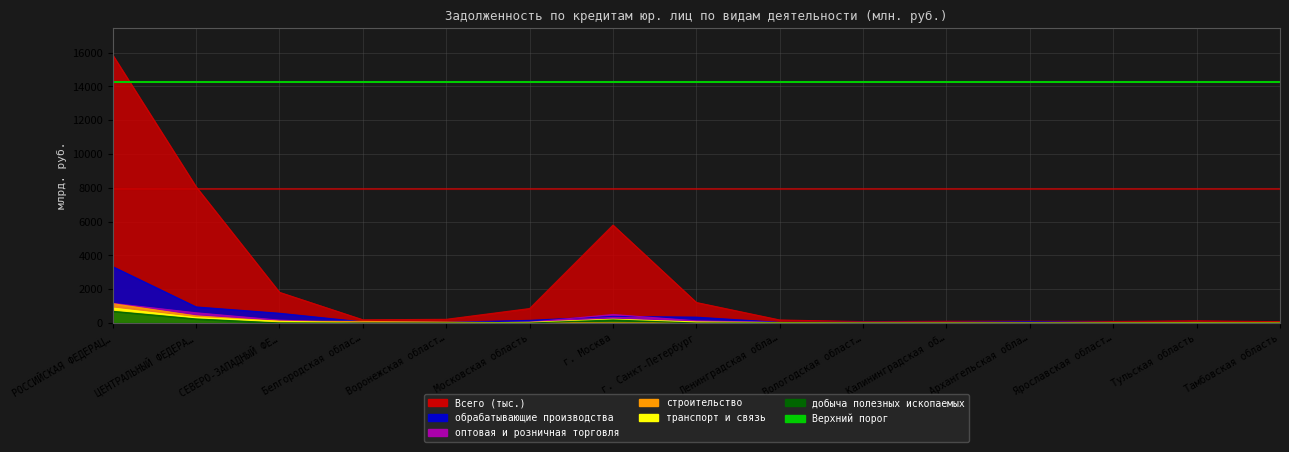

How many intersections are there between строительство and транспорт и связь?

6